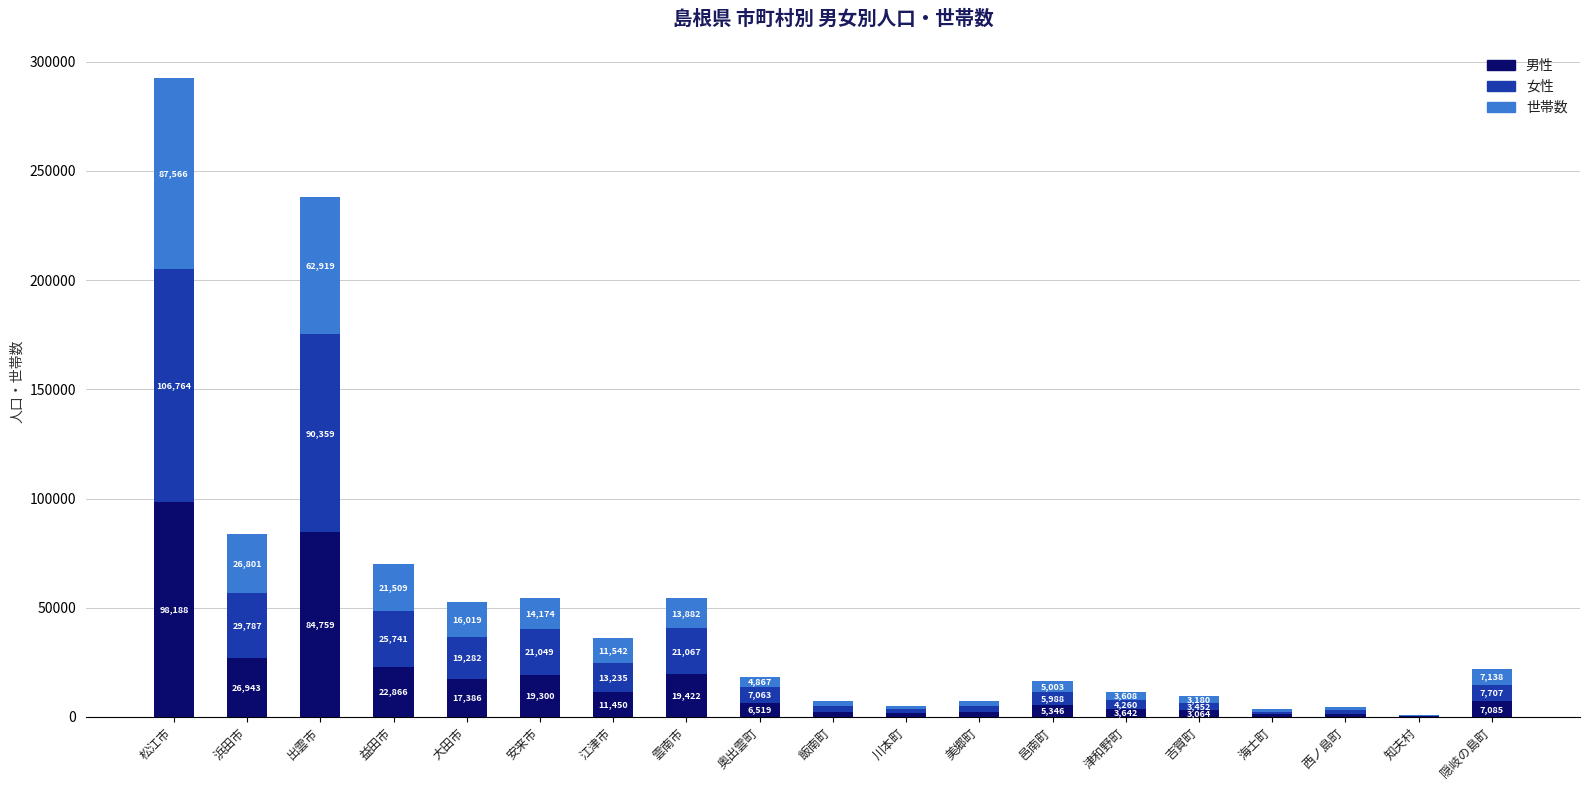

At which category is the sum across all series the highest?

松江市